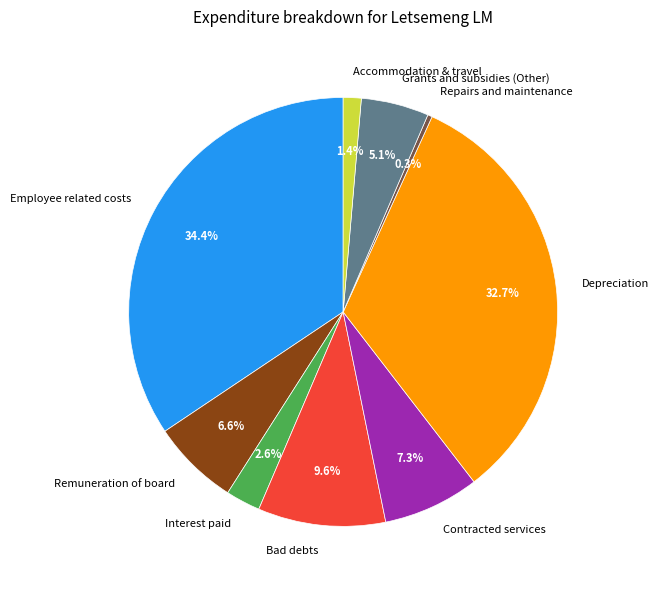

Is there a majority slice in this chart?

No